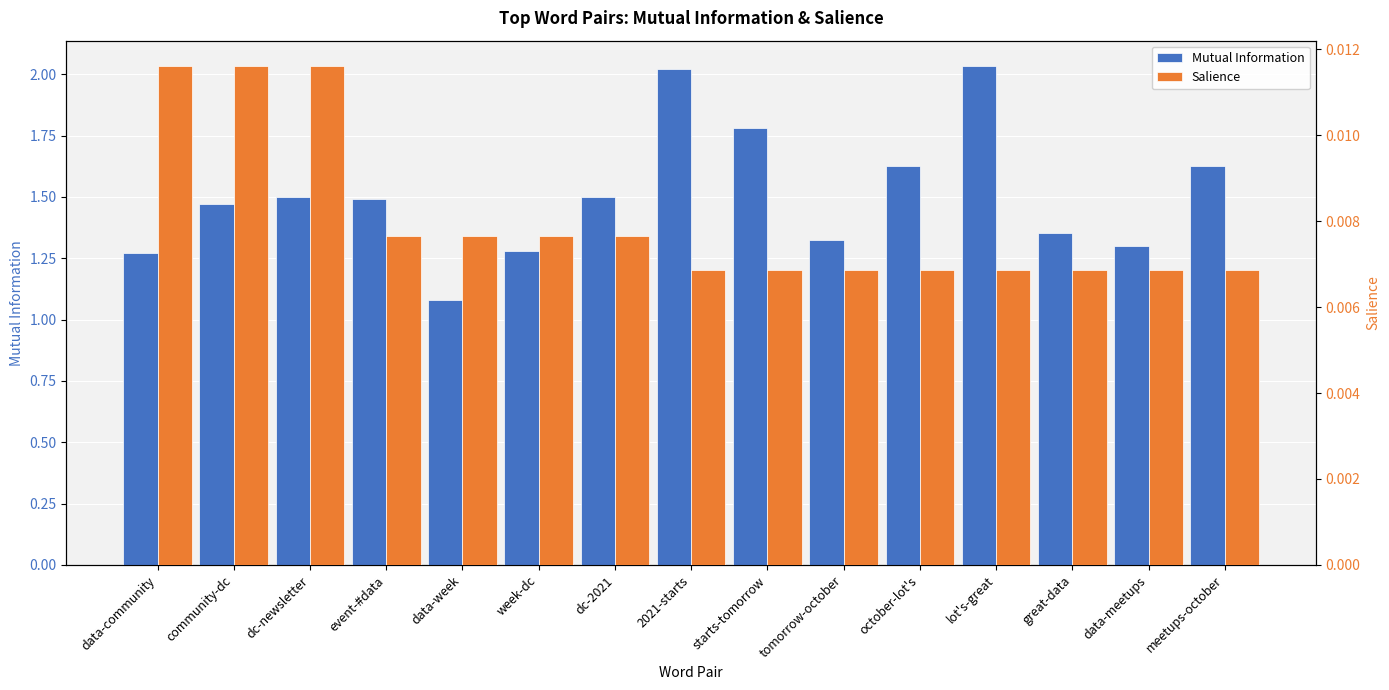

Which series has the largest range (max minus min)?

Mutual Information